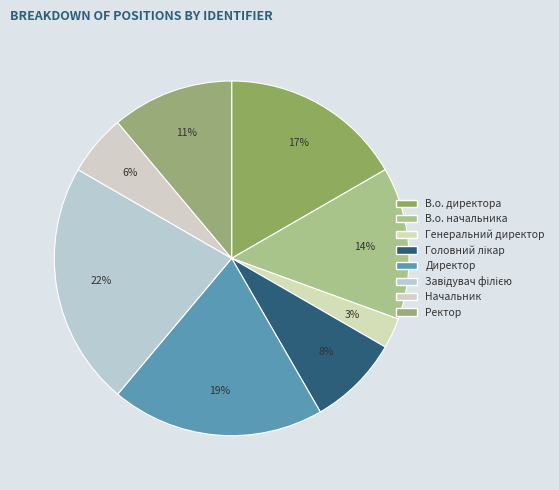

Which category has the biggest portion of the pie?

Завідувач філією